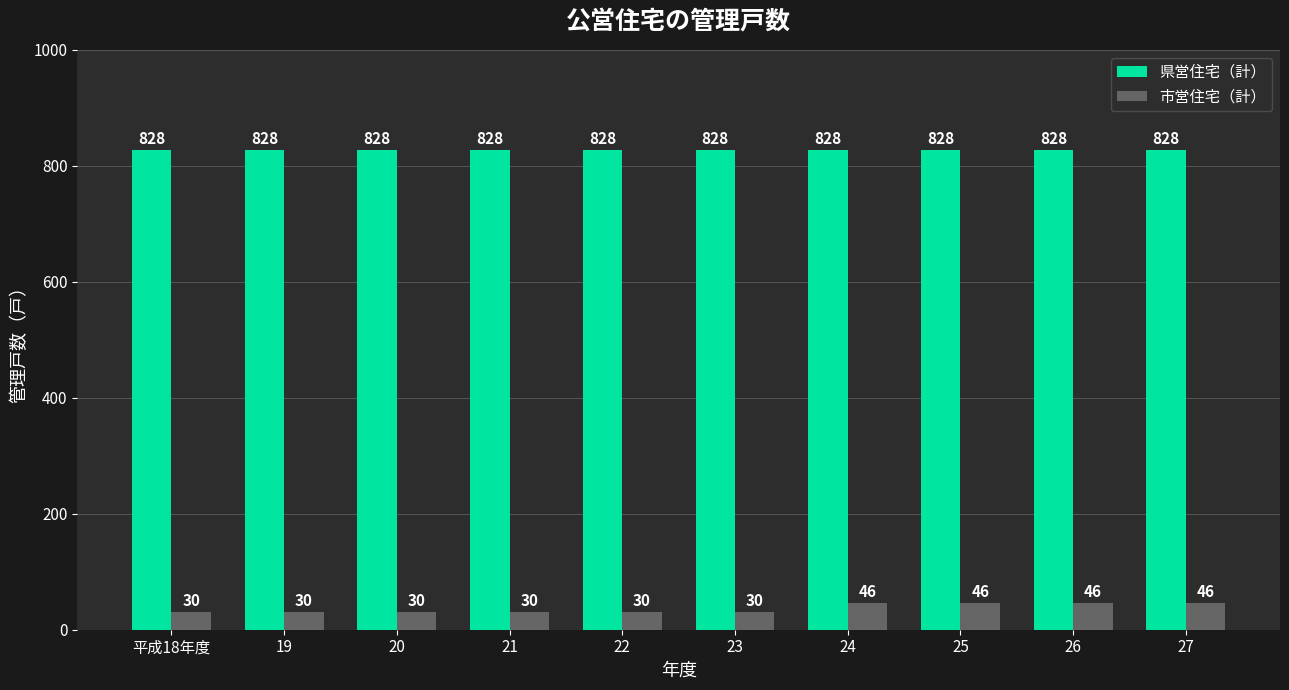

Which series has the largest range (max minus min)?

市営住宅（計）